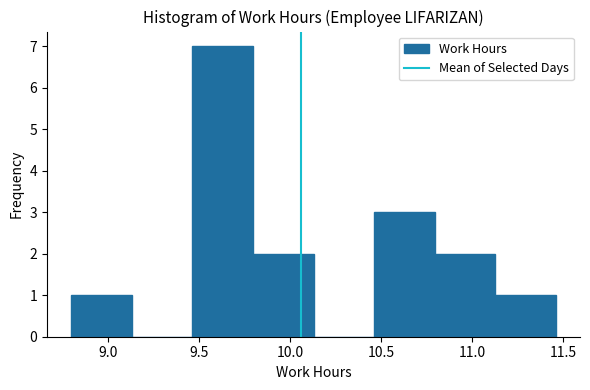

Reading left to right, transcribe this chart: for each bar, give the range it covers on the x-axis and its height. Neither the bar edges nor the heights are printed on the chart, so give them approximately, as read against the axes.

8.80 to 9.15: 1
9.15 to 9.45: 0
9.45 to 9.80: 7
9.80 to 10.15: 2
10.15 to 10.45: 0
10.45 to 10.80: 3
10.80 to 11.15: 2
11.15 to 11.45: 1